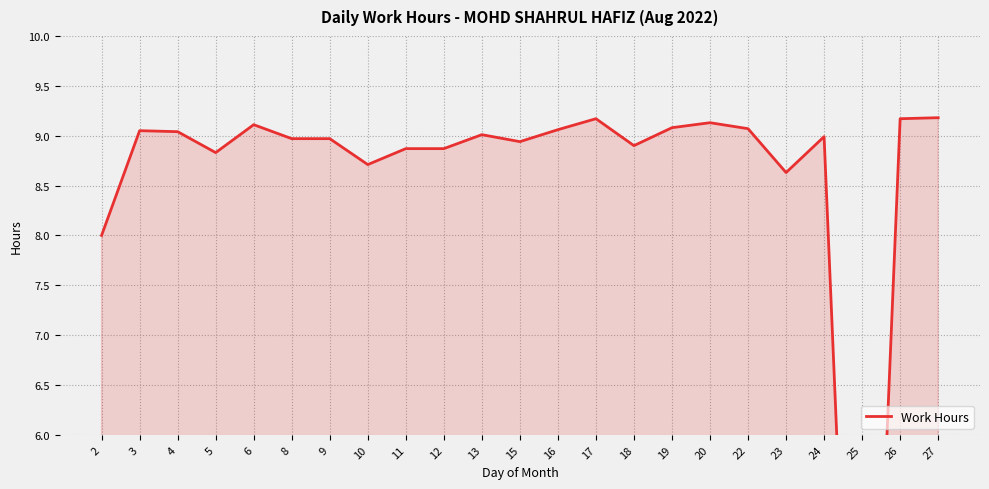

The chart shows a value of 9.1 at 6. True or false?

True